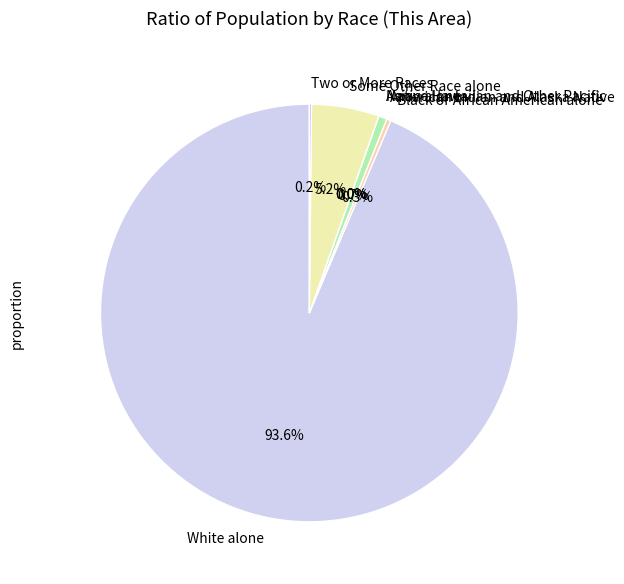

True or false: Asian alone accounts for 0% of the total.

True